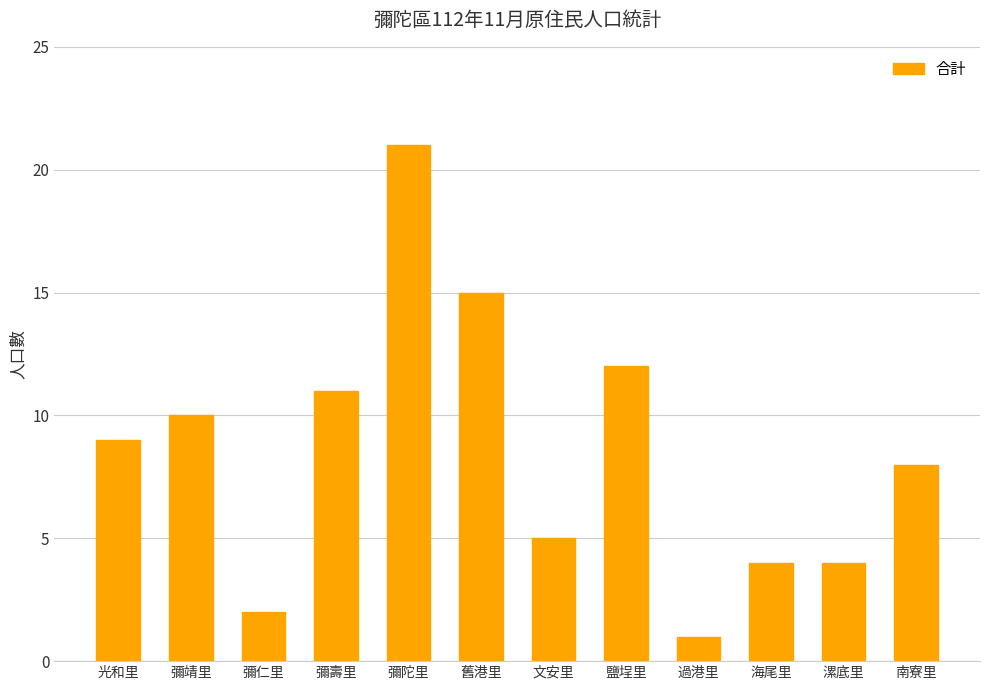

Is it true that the value at 彌靖里 is 10?

True